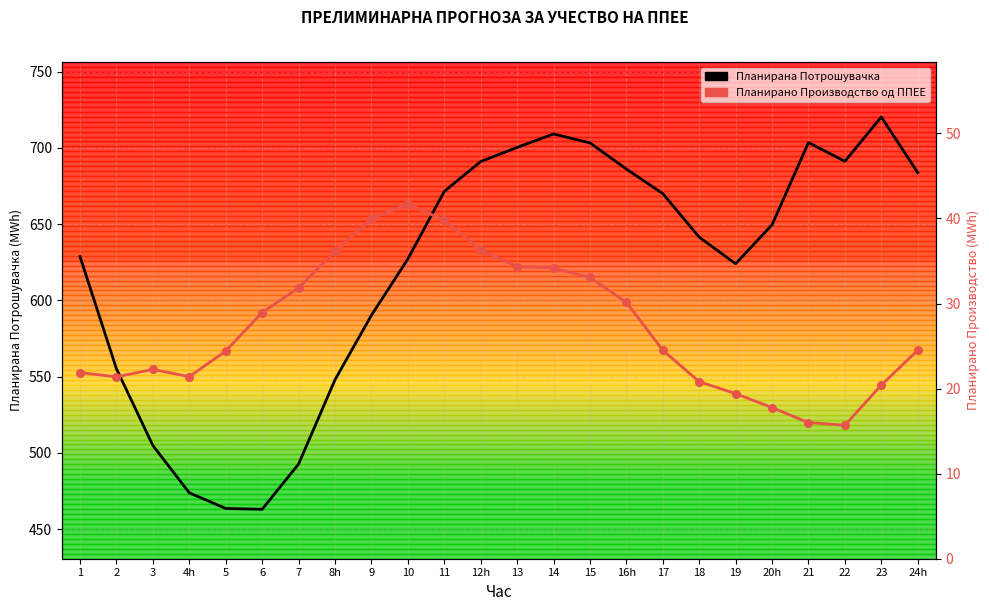

What is the total value across all series at 21?

719.5